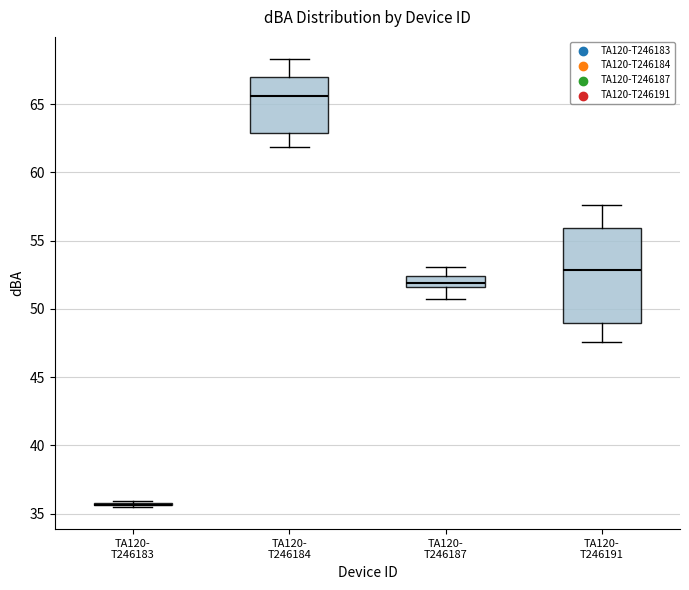

Reading left to right, transcribe this box plot: for each box, give where its median line is, the range the box spans, and where its two whiskers end, as read against the y-axis. The values are not printed on the chart, so give them approximately, as read against the axis.

TA120- T246183: box collapsed to a line at 35.5, whiskers 35.5 to 36.0
TA120- T246184: median 65.5, box 63.0 to 67.0, whiskers 62.0 to 68.5
TA120- T246187: median 52.0, box 51.5 to 52.5, whiskers 50.5 to 53.0
TA120- T246191: median 53.0, box 49.0 to 56.0, whiskers 47.5 to 57.5